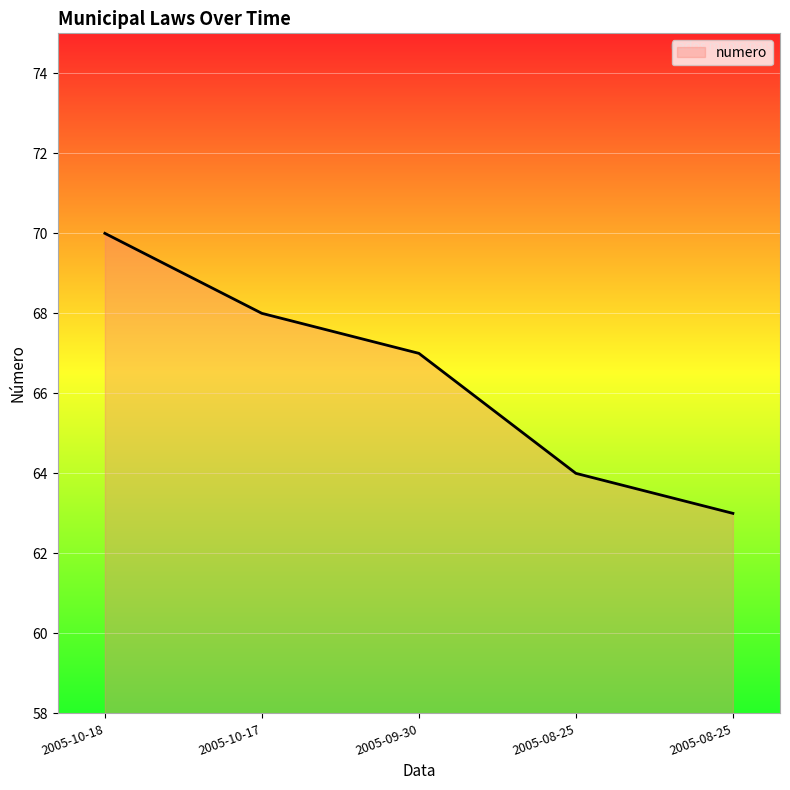

How many values are below 67?

2